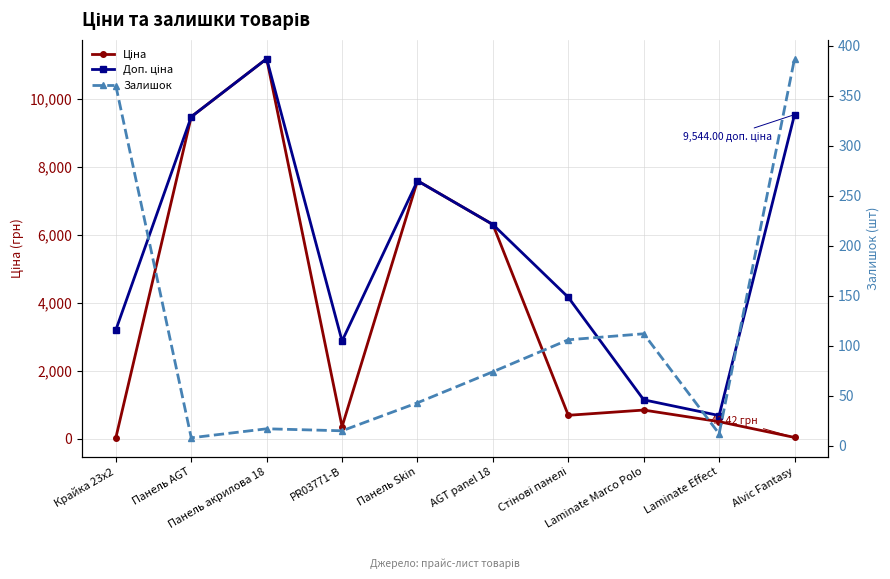

True or false: Залишок has more than 2 points higher than both neighbors.

False